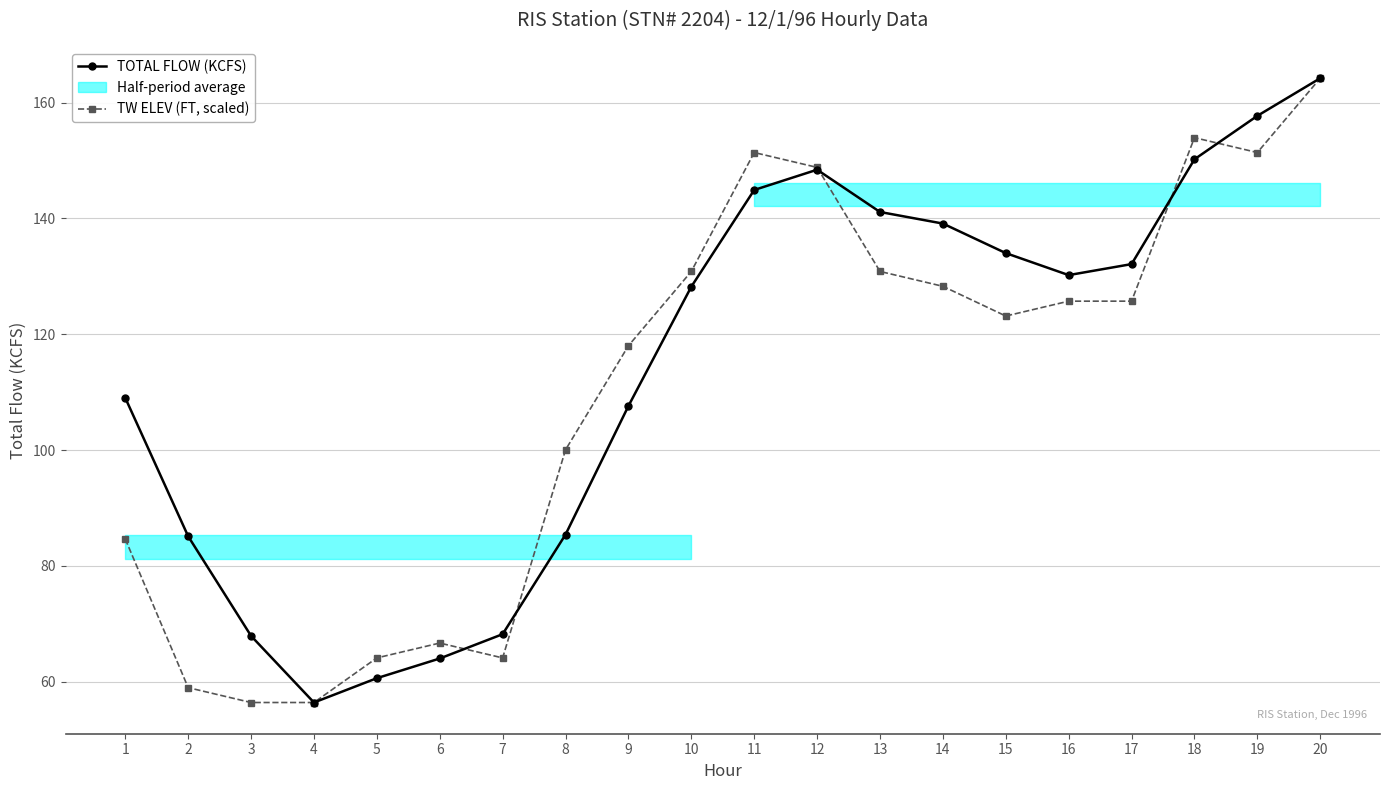

True or false: TW ELEV (FT, scaled) and TOTAL FLOW (KCFS) intersect in this chart.

True